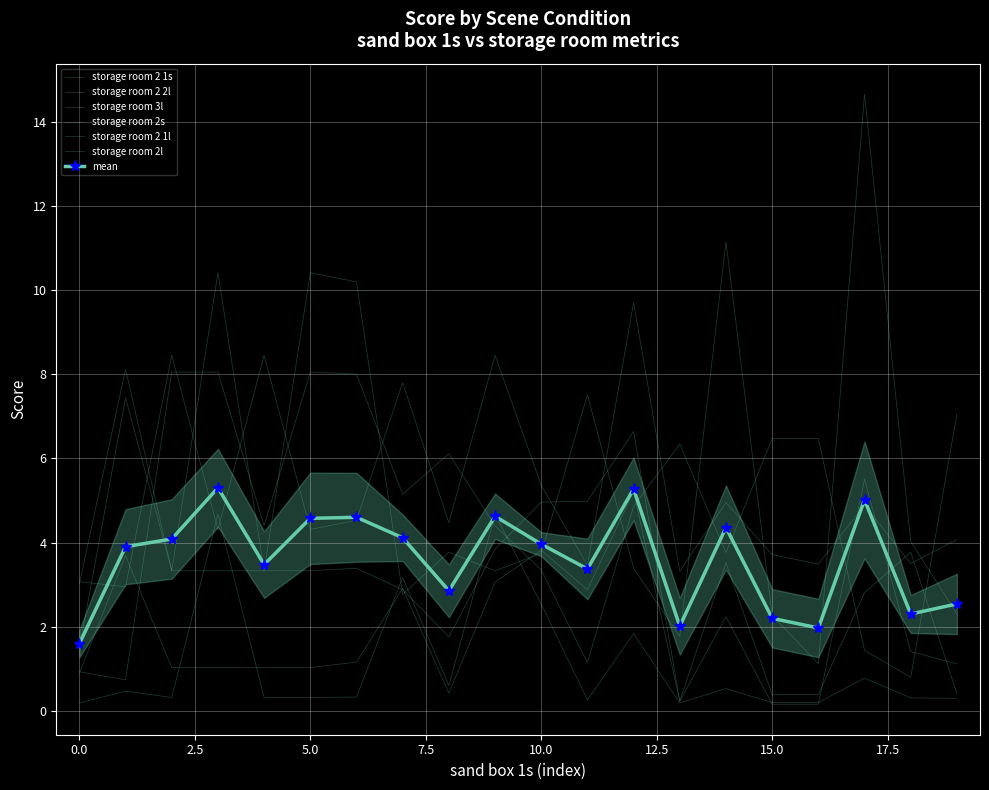

The value of storage room 2 2l at 19 is 0.2. True or false?

False